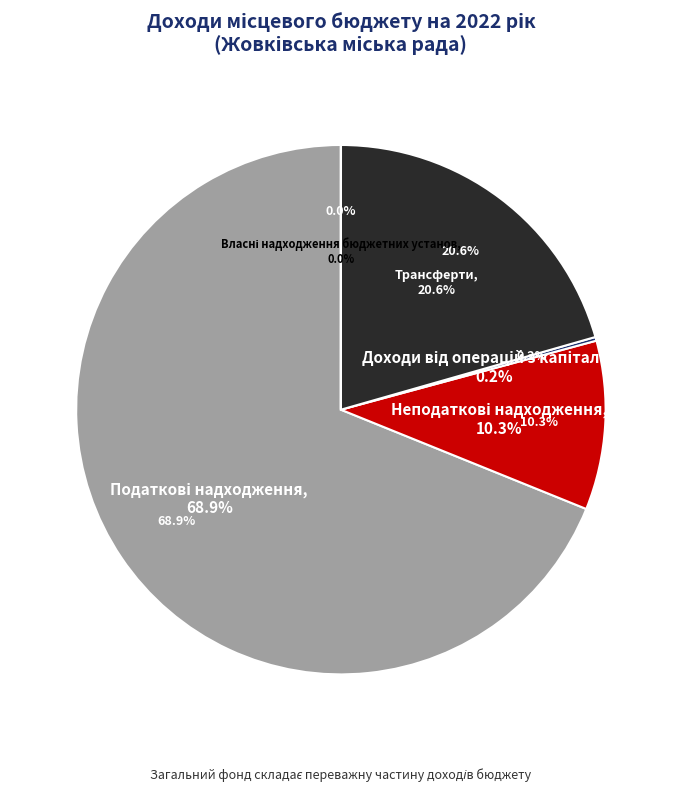

Does any single category account for the majority?

Yes